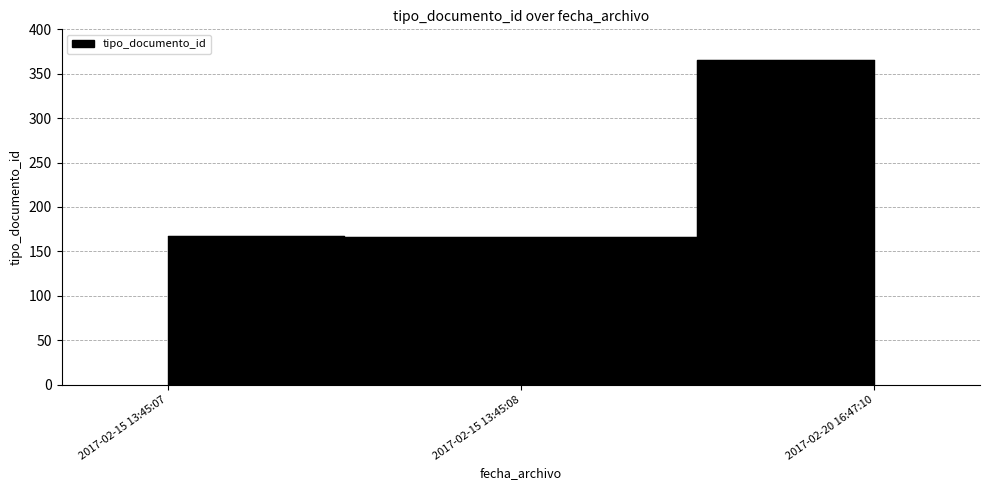

What is the ratio of the value at 2017-02-15 13:45:08 to the value at 2017-02-20 16:47:10?

0.5